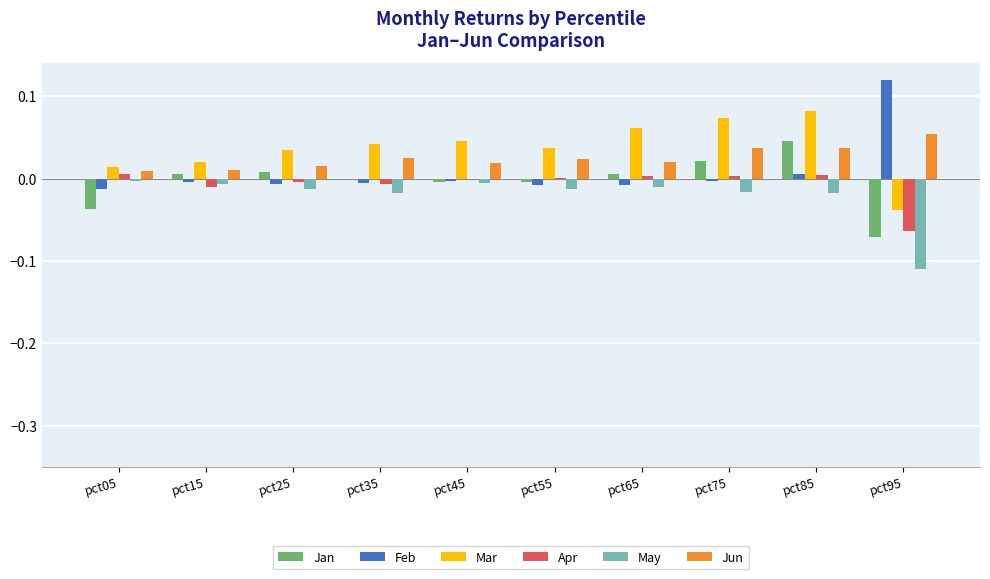

How many data points in Mar are above 0?

9